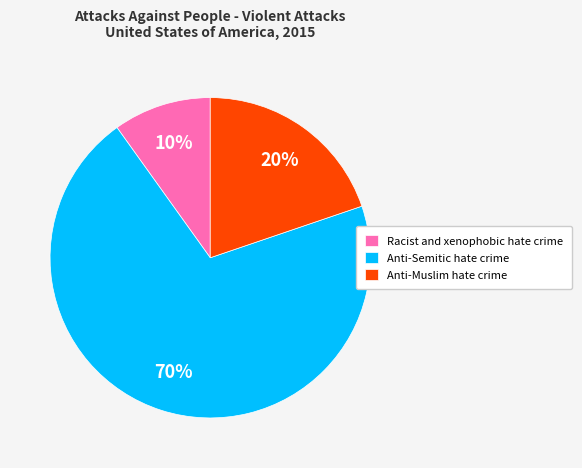

To the nearest percent, what is the difference between the Anti-Muslim hate crime and Racist and xenophobic hate crime slice percentages?

10%